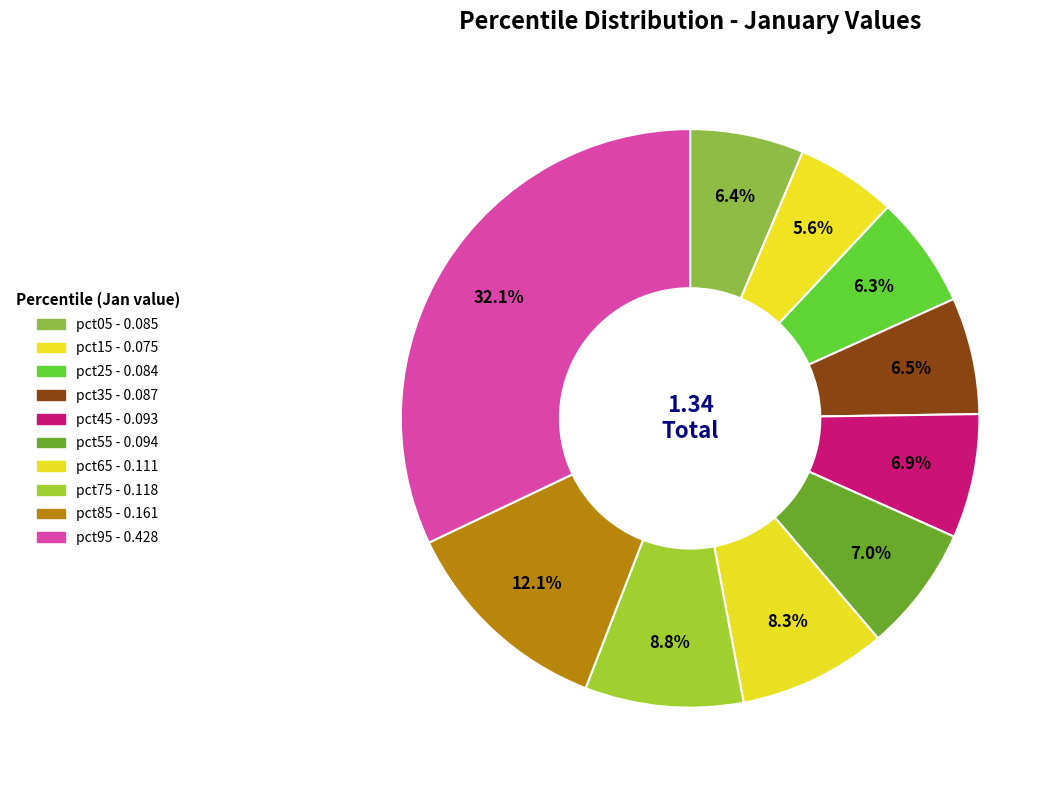

To the nearest percent, what is the difference between the largest and smallest slice percentages?

26%